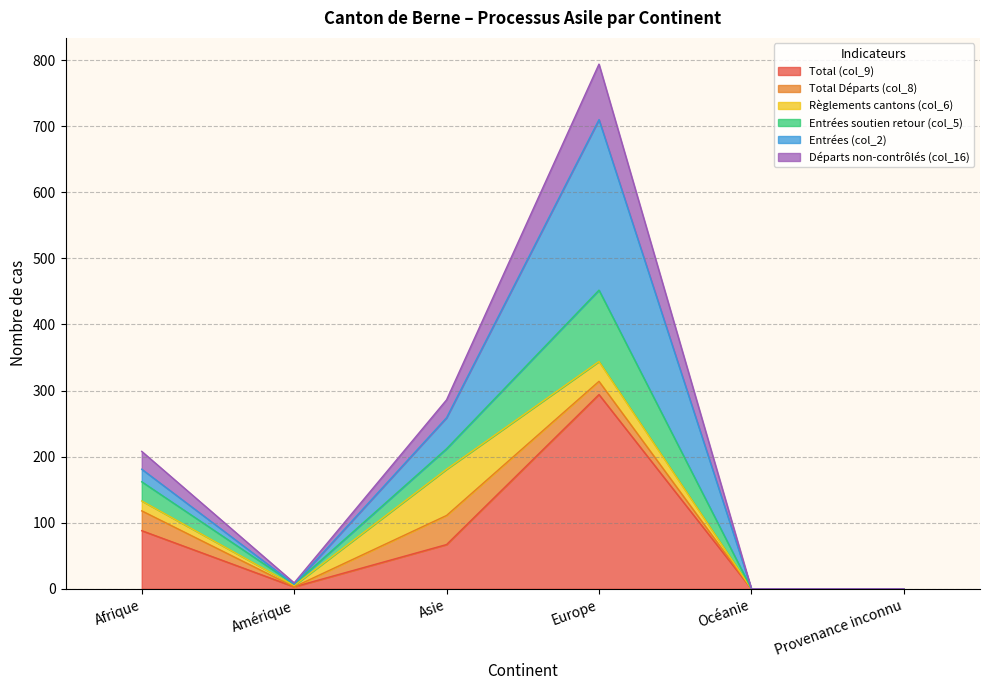

True or false: Total (col_9) has a value of 124 at Océanie.

False